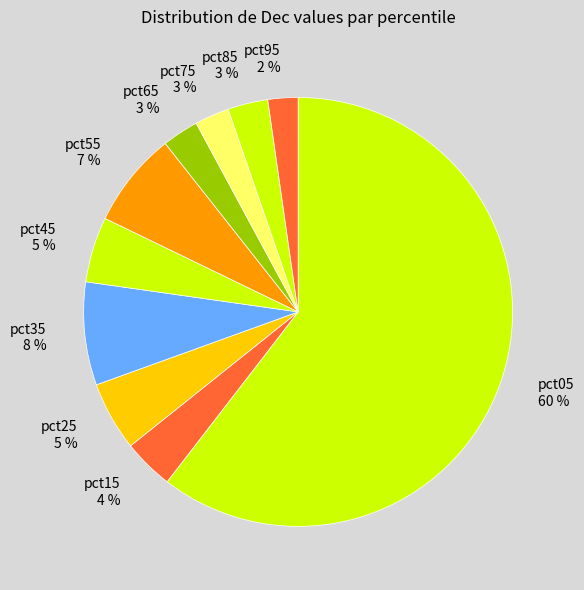

Does pct05 represent more than half of the total?

Yes